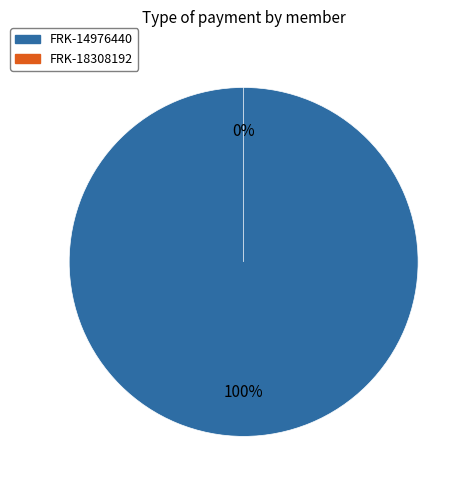

To the nearest percent, what is the difference between the FRK-14976440 and FRK-18308192 slice percentages?

100%